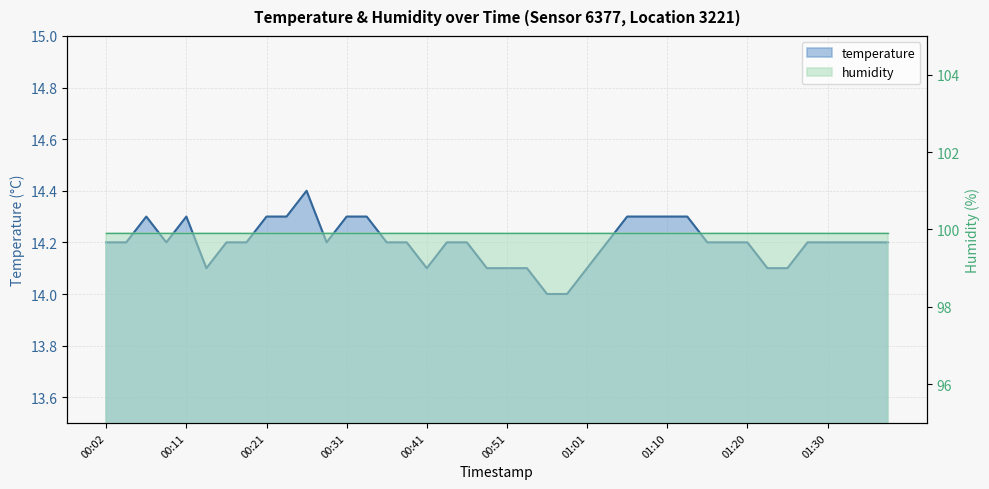

Reading right to left, transcribe all the data shown in this chart.

14.2	14.2	14.2	14.2	14.2	14.1	14.1	14.2	14.2	14.2	14.3	14.3	14.3	14.3	14.2	14.1	14.0	14.0	14.1	14.1	14.1	14.2	14.2	14.1	14.2	14.2	14.3	14.3	14.2	14.4	14.3	14.3	14.2	14.2	14.1	14.3	14.2	14.3	14.2	14.2